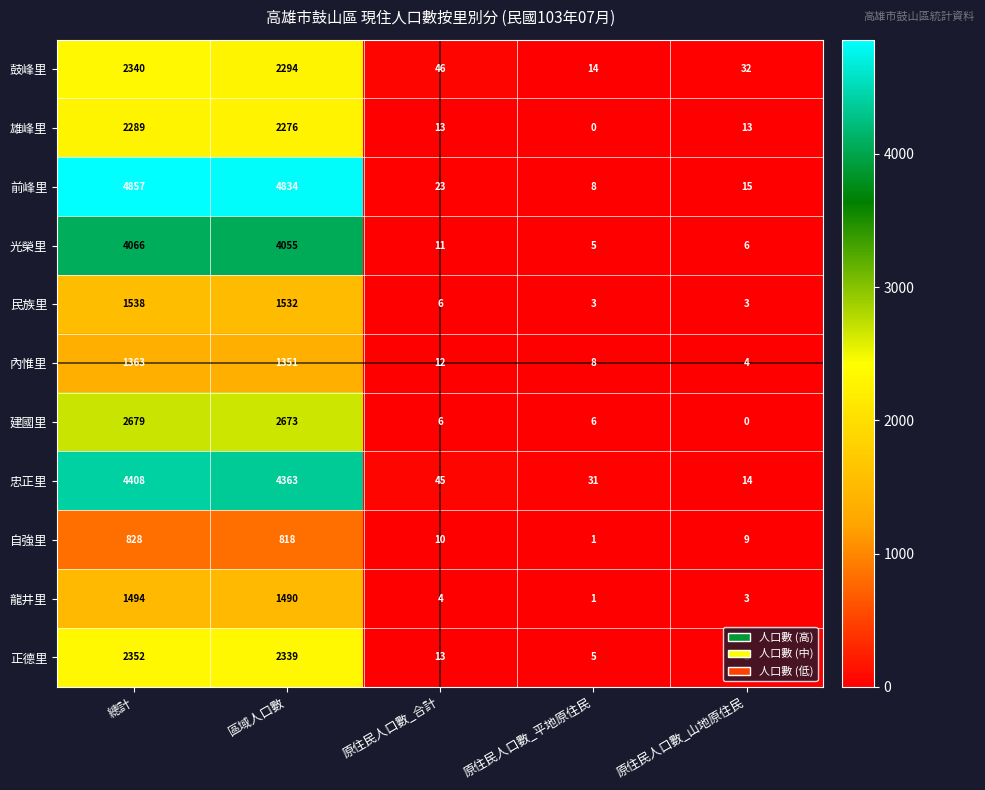

What is the difference between the maximum and minimum values in the 建國里 series?

2679